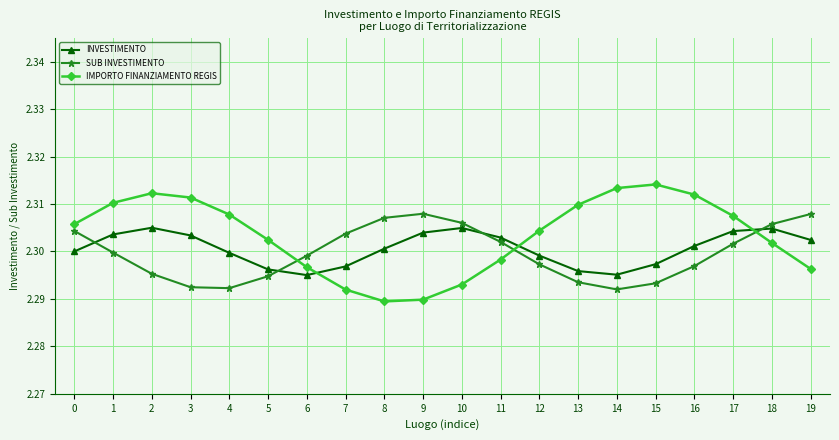

Is it true that INVESTIMENTO equals 2.3 at 19?

True